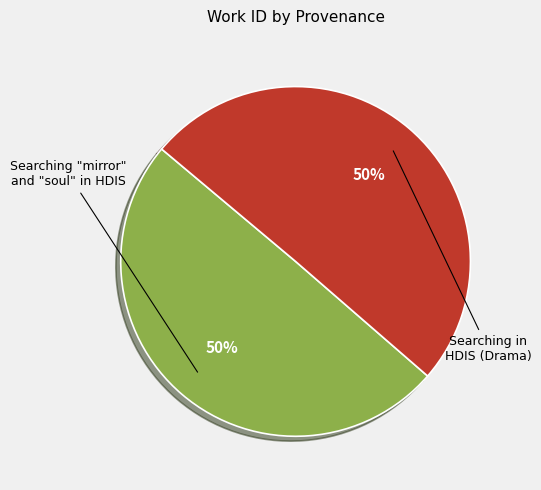

Approximately how many times larger is the value at Searching "mirror" and "soul" in HDIS compared to Searching in HDIS (Drama)?

1.0